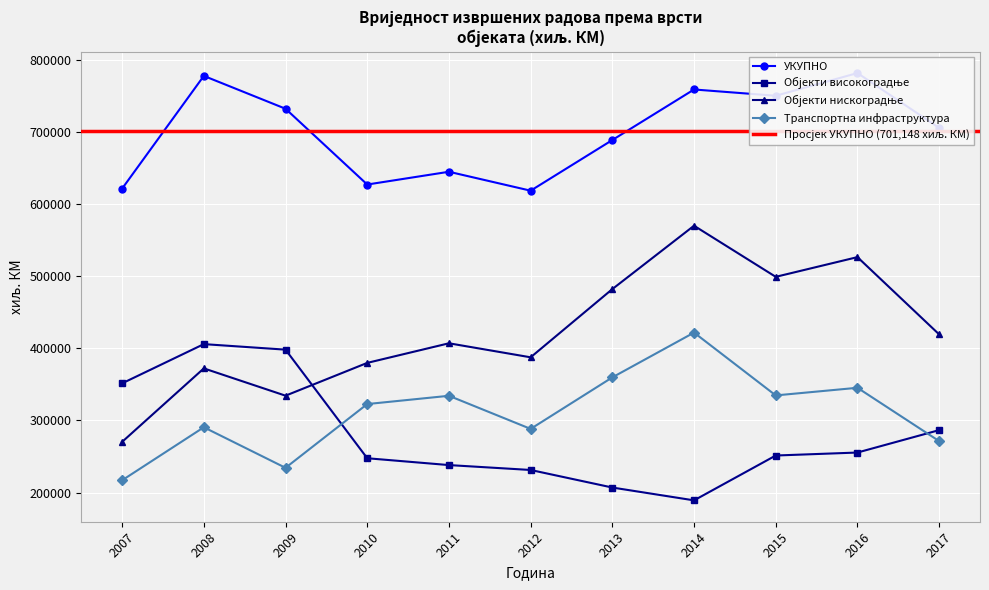

True or false: Објекти високоградње has more than 0 interior local peaks.

True